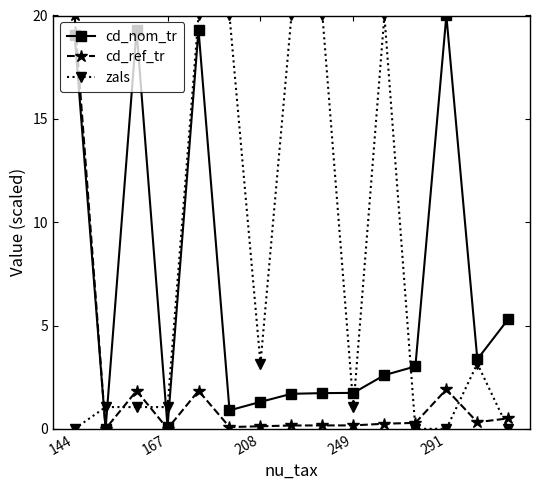

What is the value of the zals point at the 6th from the left?

20.0